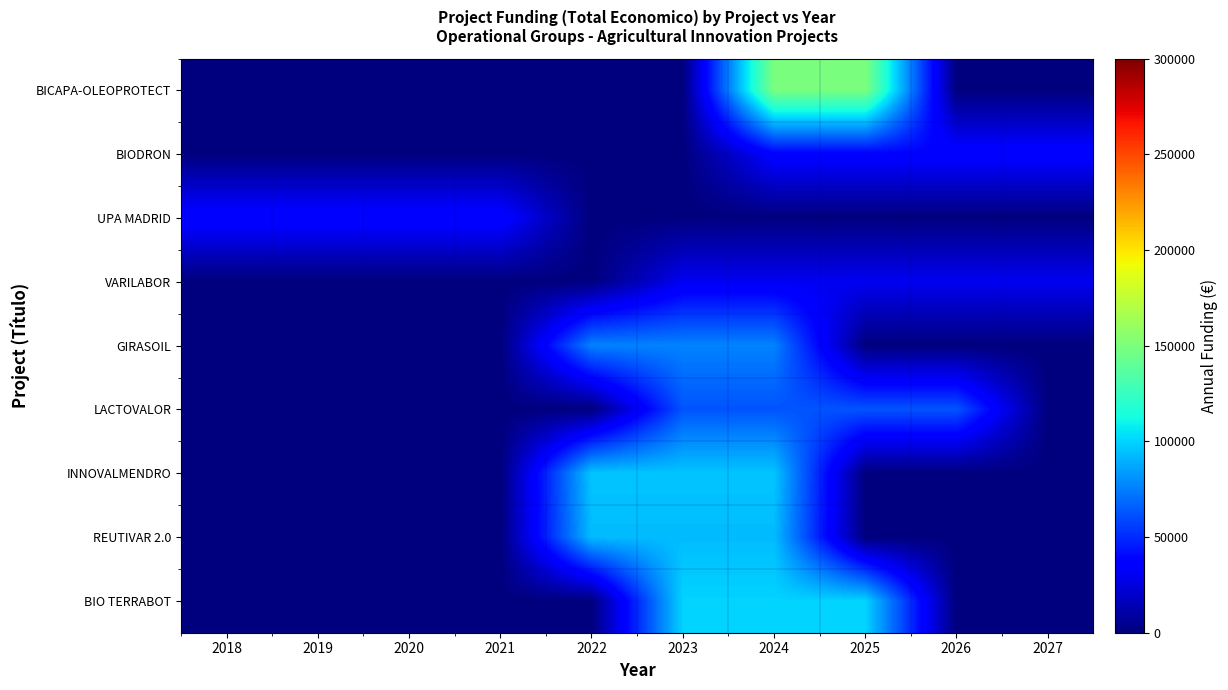

Reading left to right, what are all the values shown in this chart?

BICAPA-OLEOPROTECT: 2018=0.0	2019=0.0	2020=0.0	2021=0.0	2022=0.0	2023=0.0	2024=149998.5	2025=149998.5	2026=0.0	2027=0.0
BIODRON: 2018=0.0	2019=0.0	2020=0.0	2021=0.0	2022=0.0	2023=0.0	2024=37500.0	2025=37500.0	2026=37500.0	2027=37500.0
UPA MADRID: 2018=38994.5	2019=38994.5	2020=38994.5	2021=38994.5	2022=0.0	2023=0.0	2024=0.0	2025=0.0	2026=0.0	2027=0.0
VARILABOR: 2018=0.0	2019=0.0	2020=0.0	2021=0.0	2022=0.0	2023=30000.0	2024=30000.0	2025=30000.0	2026=30000.0	2027=30000.0
GIRASOIL: 2018=0.0	2019=0.0	2020=0.0	2021=0.0	2022=76307.3	2023=76307.3	2024=76307.3	2025=0.0	2026=0.0	2027=0.0
LACTOVALOR: 2018=0.0	2019=0.0	2020=0.0	2021=0.0	2022=0.0	2023=62500.0	2024=62500.0	2025=62500.0	2026=62500.0	2027=0.0
INNOVALMENDRO: 2018=0.0	2019=0.0	2020=0.0	2021=0.0	2022=95753.3	2023=95753.3	2024=95753.3	2025=0.0	2026=0.0	2027=0.0
REUTIVAR 2.0: 2018=0.0	2019=0.0	2020=0.0	2021=0.0	2022=93236.7	2023=93236.7	2024=93236.7	2025=0.0	2026=0.0	2027=0.0
BIO TERRABOT: 2018=0.0	2019=0.0	2020=0.0	2021=0.0	2022=0.0	2023=99995.3	2024=99995.3	2025=99995.3	2026=0.0	2027=0.0